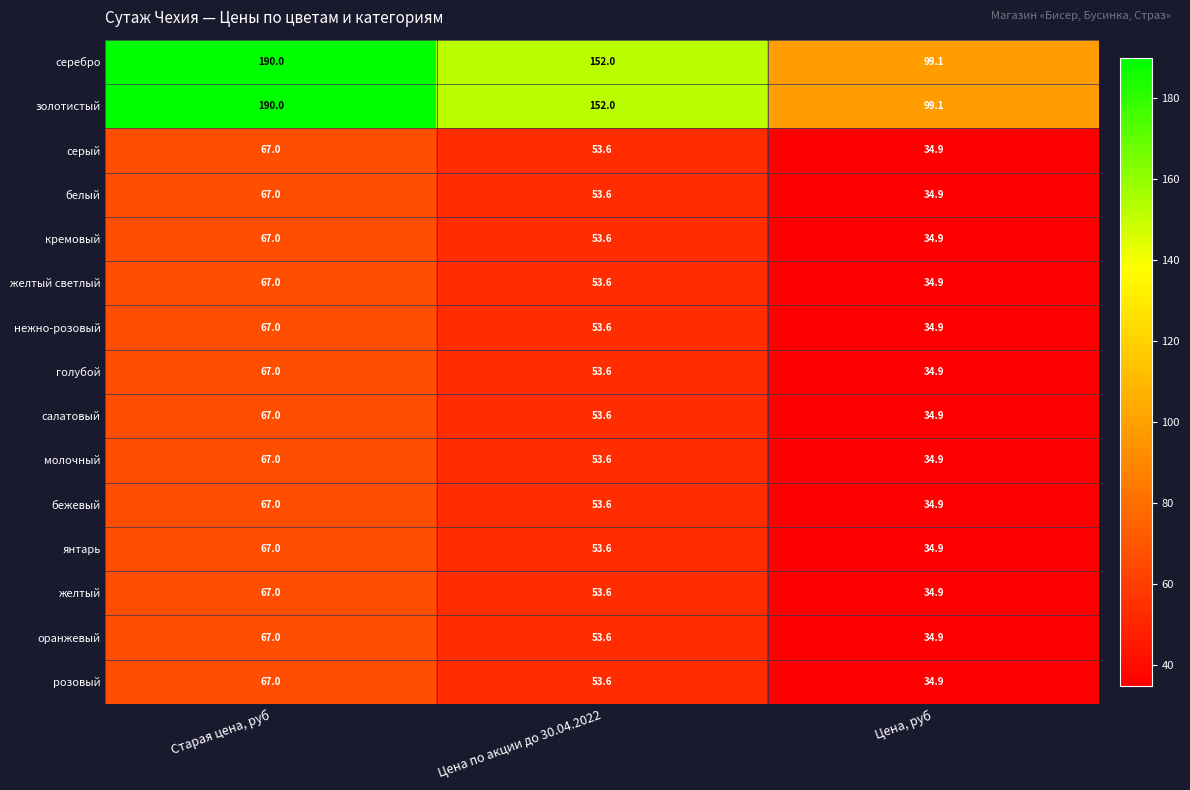

What is the approximate value of голубой at Цена, руб?

34.9